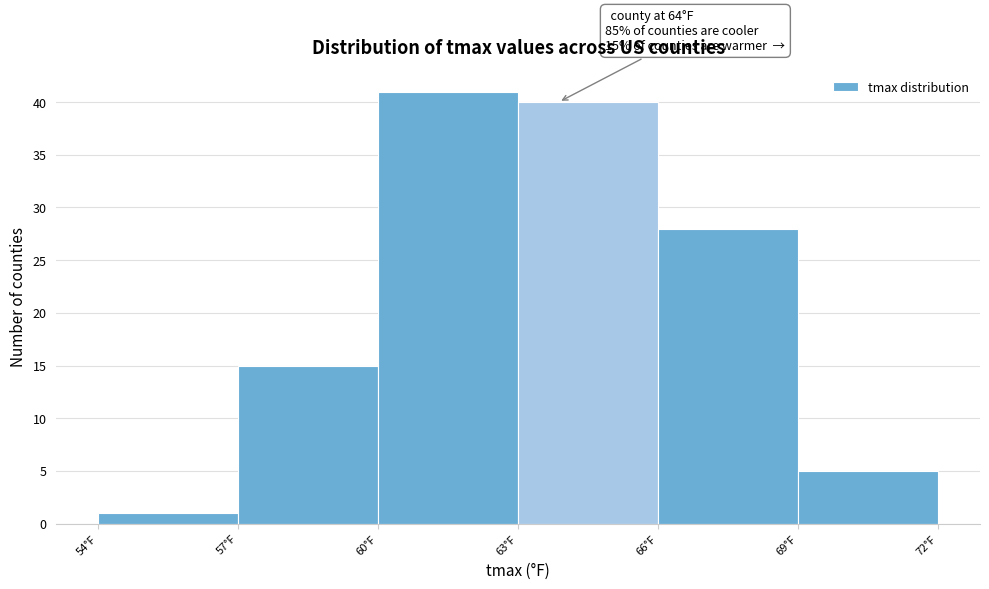

Over which range of the x-axis is the bar tallest?

60 to 63